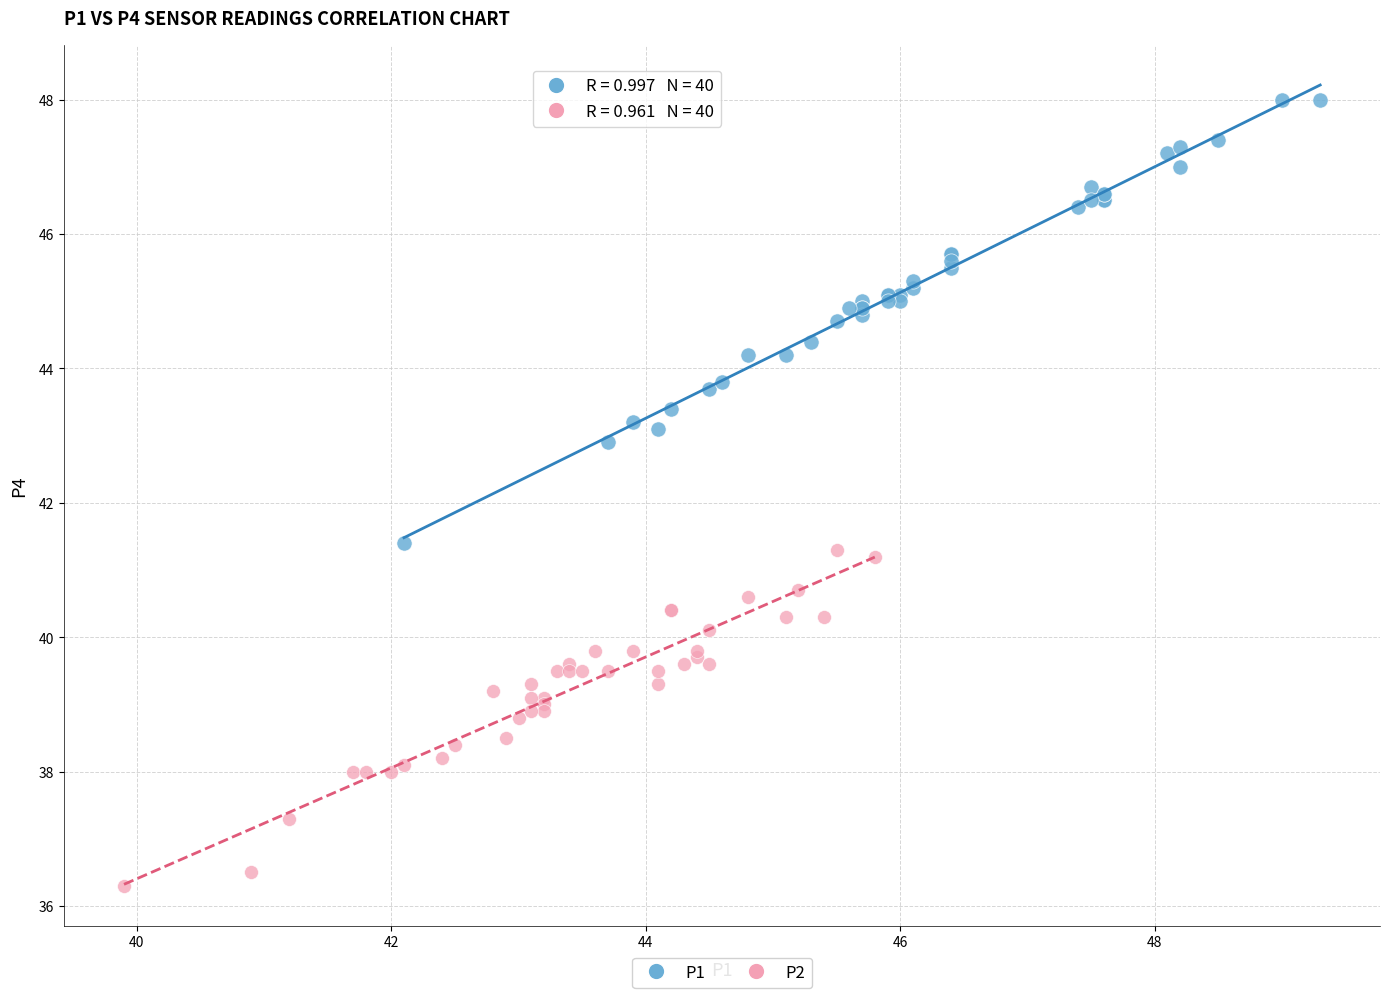

Which series reaches the maximum Y coordinate?

P1